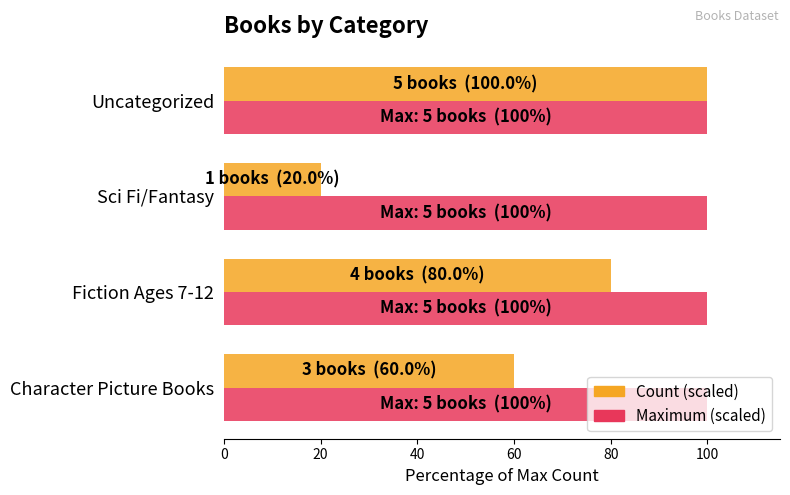

What is the difference between the highest and lowest values at Character Picture Books?

40